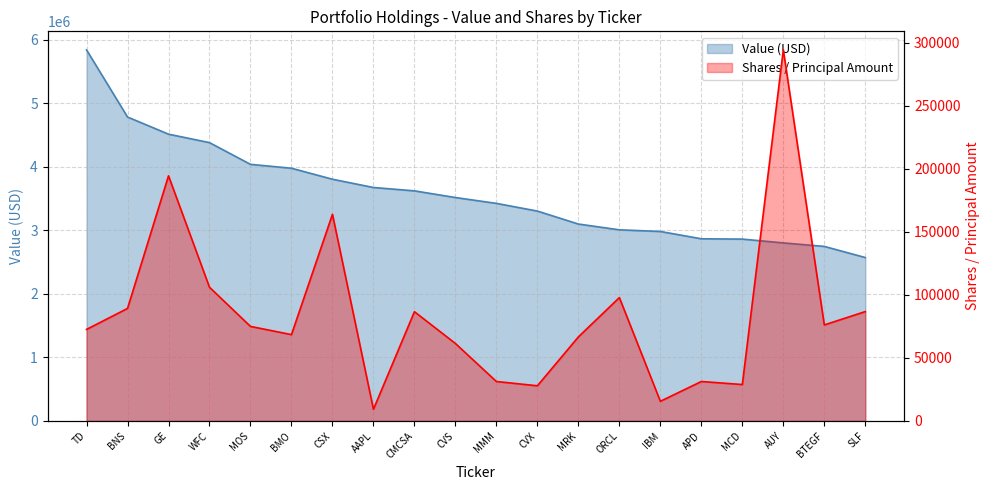

What is the label of the 1st point from the left?

TD